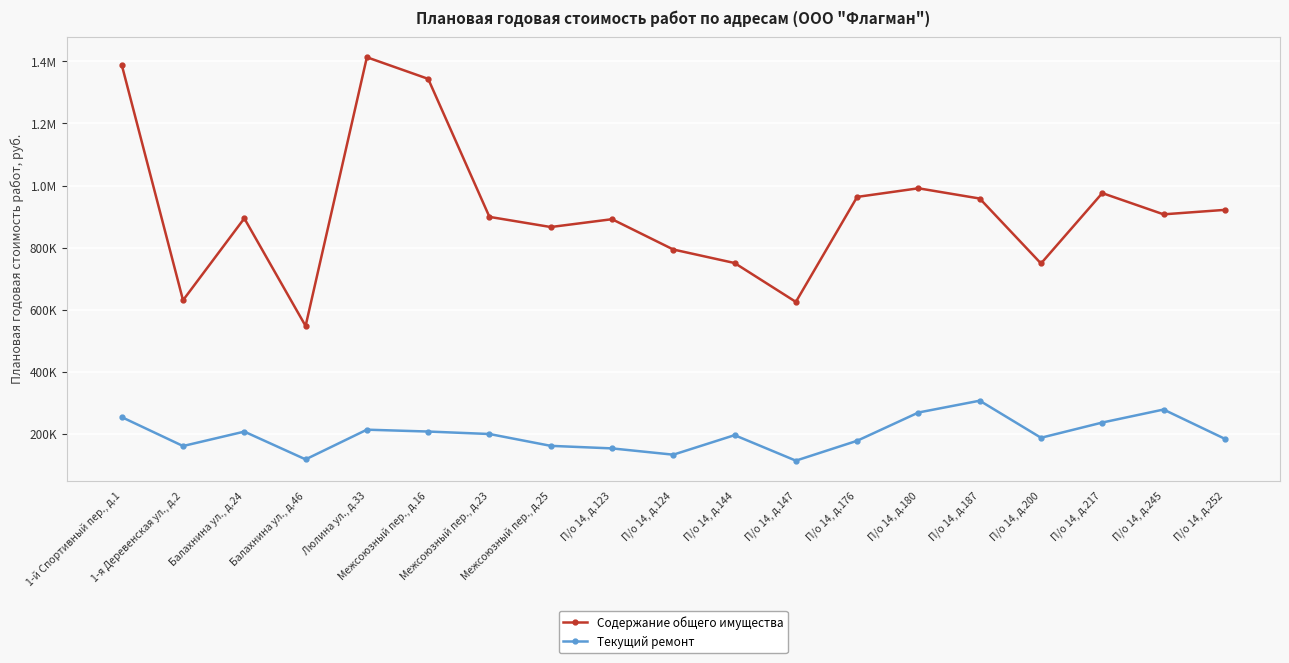

What are all the series names shown in the legend?

Содержание общего имущества, Текущий ремонт